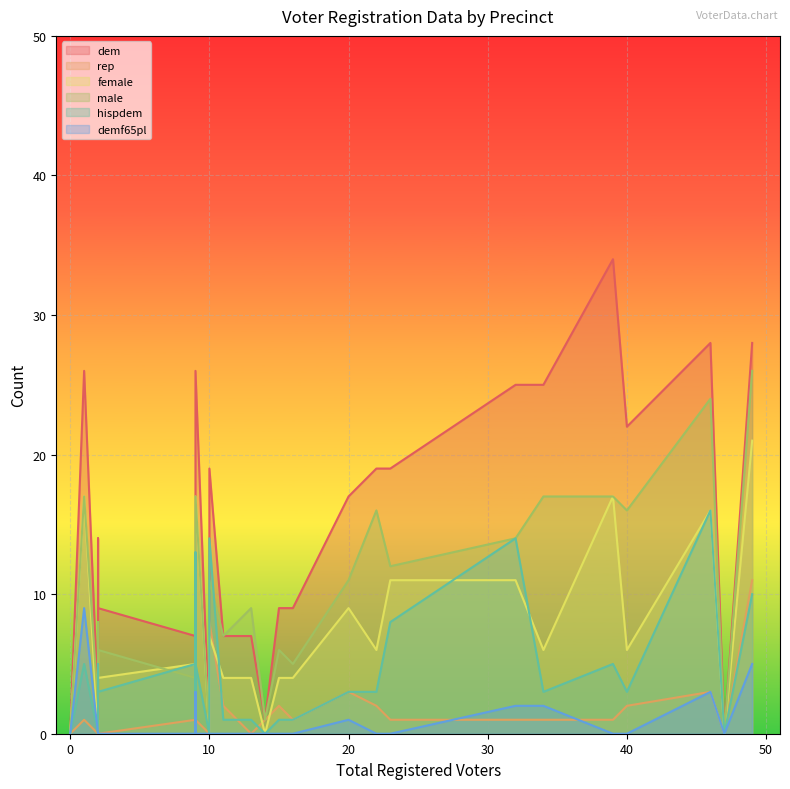

How many data points in male are above 8?

14